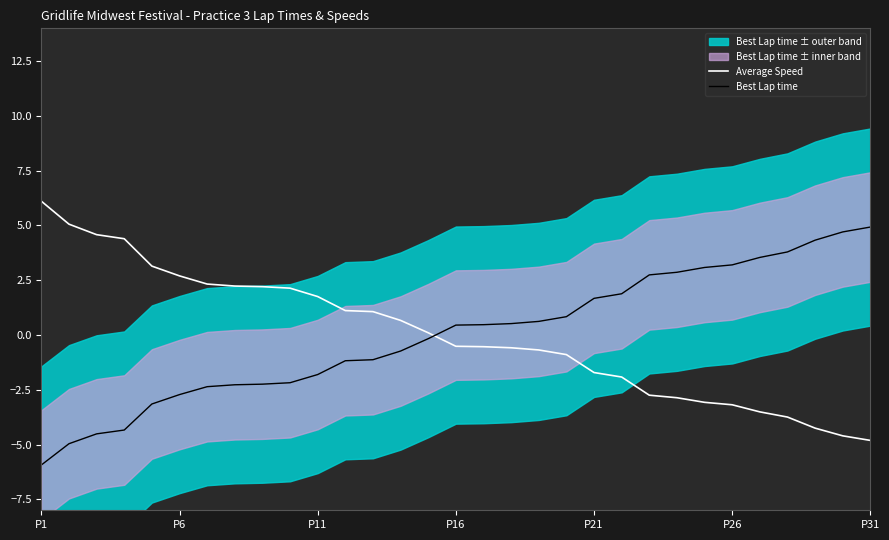

What is the lowest value of the Best Lap time series?

-5.9